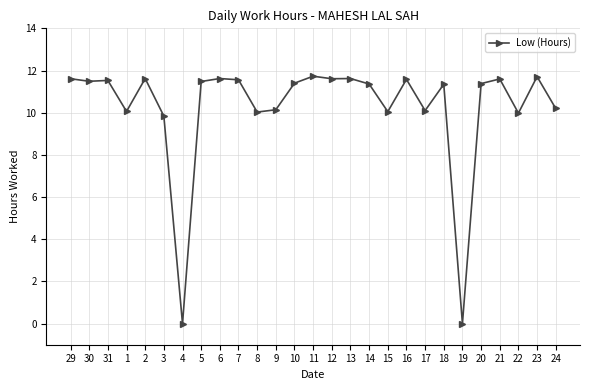

Count the number of categories in the chart.

27